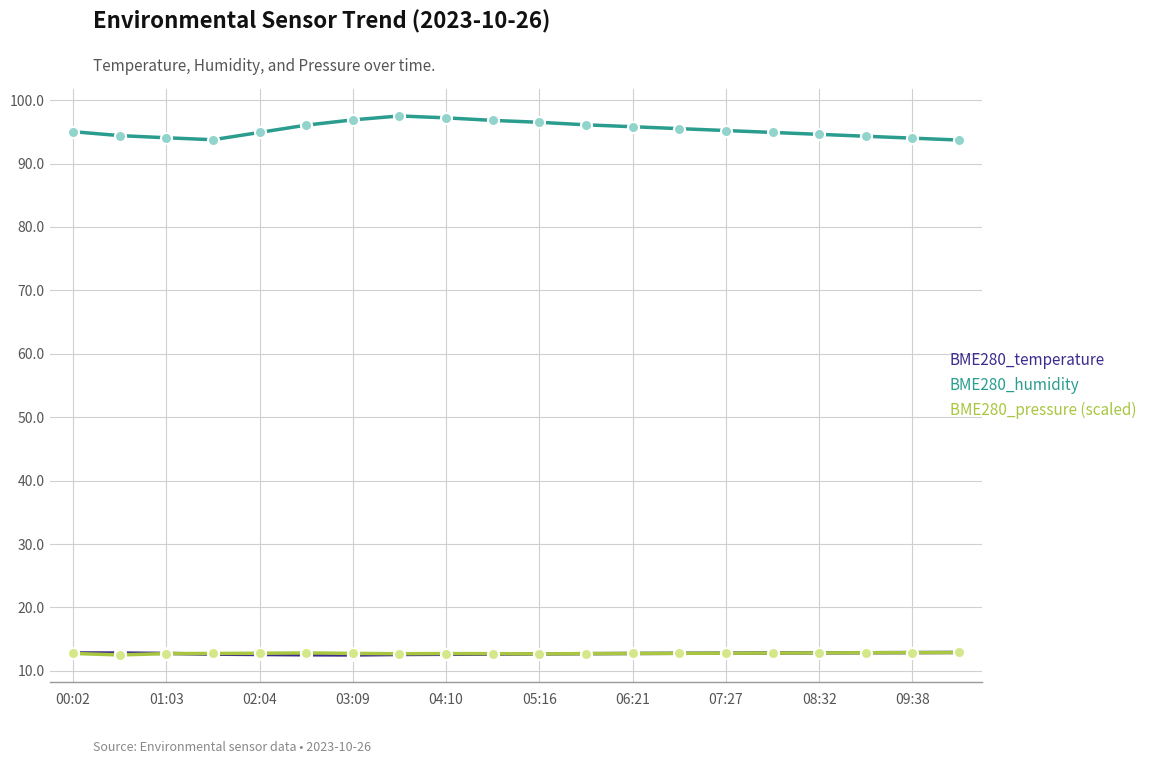

What are all the series names shown in the legend?

BME280_temperature, BME280_humidity, BME280_pressure (scaled)